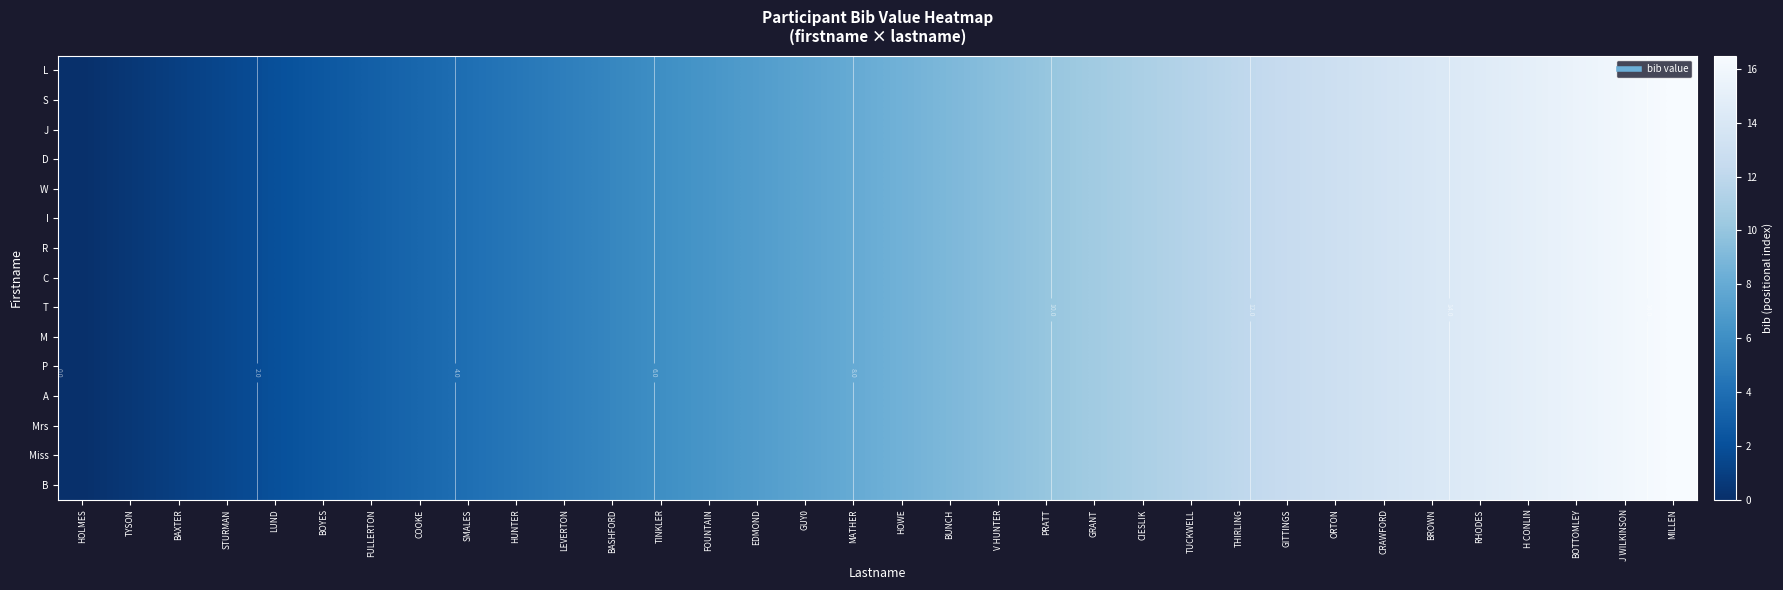

Where does the A series first go above 8?

HOWE